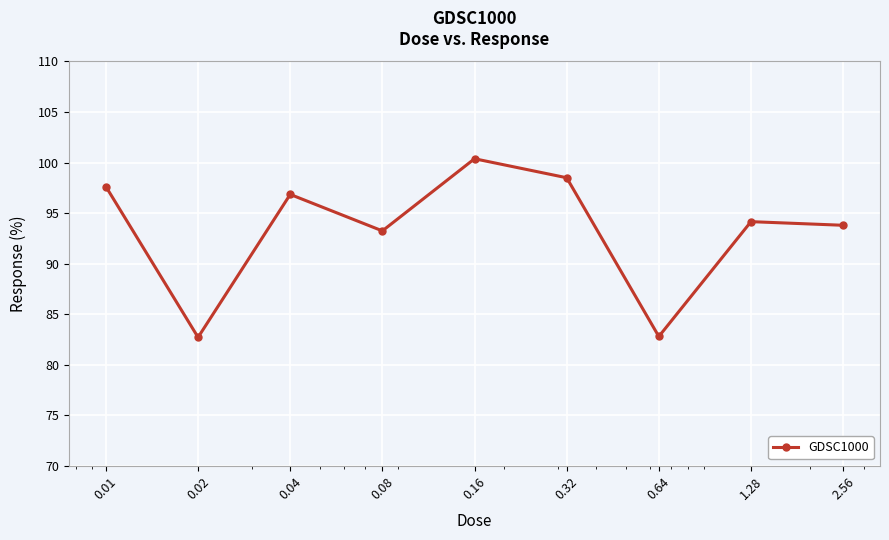

What is the difference between the maximum and minimum values?

17.7